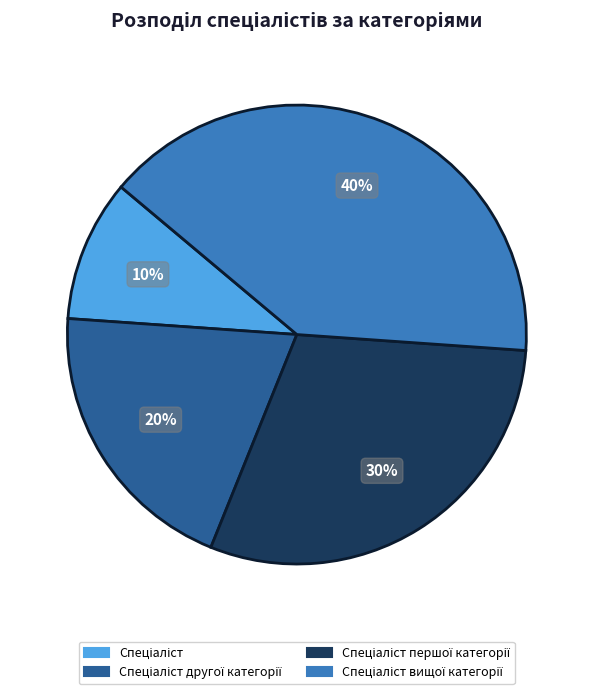

To the nearest percent, what is the difference between the largest and smallest slice percentages?

30%